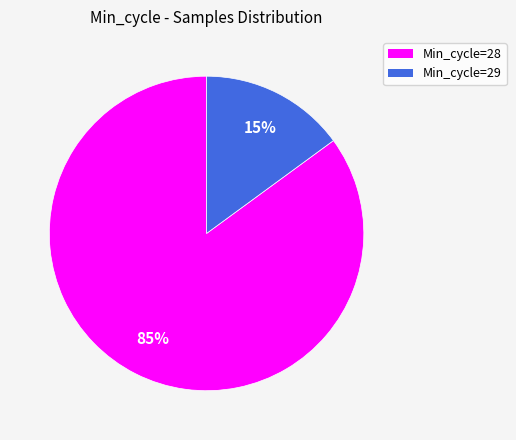

What is the largest slice in the pie chart?

Min_cycle=28